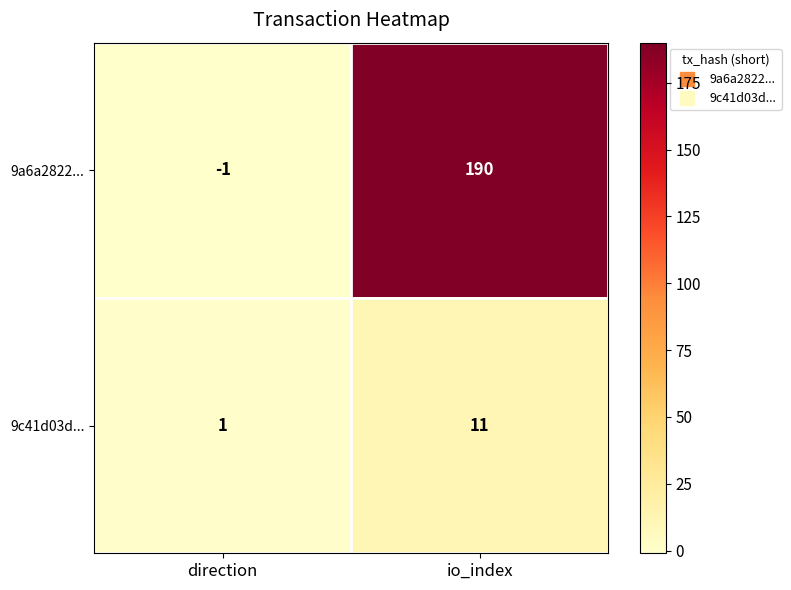

At how many categories does at least one series exceed 181?

1